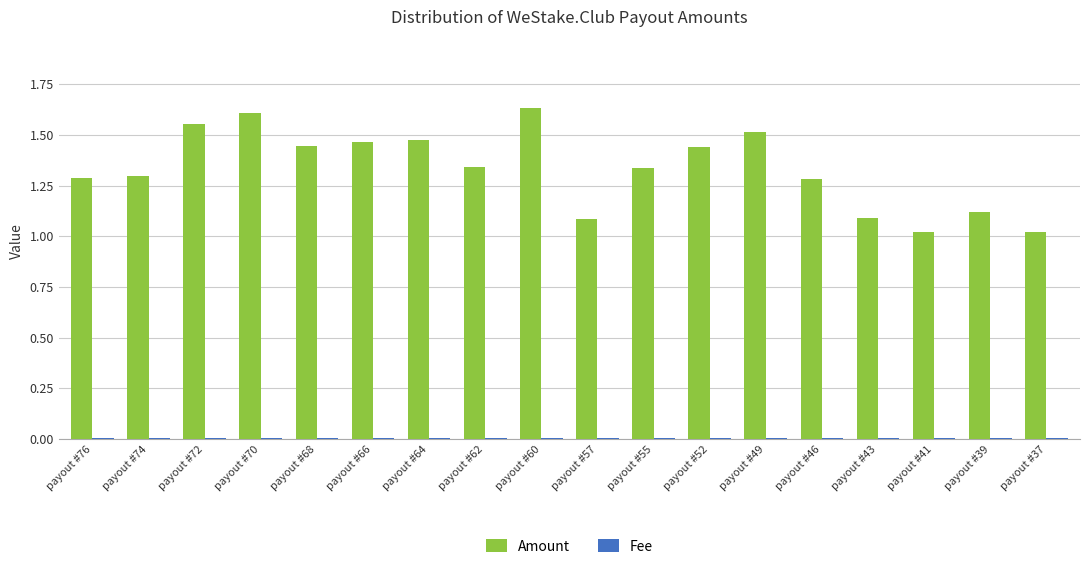

At which category does the chart reach its peak across all series?

payout #60